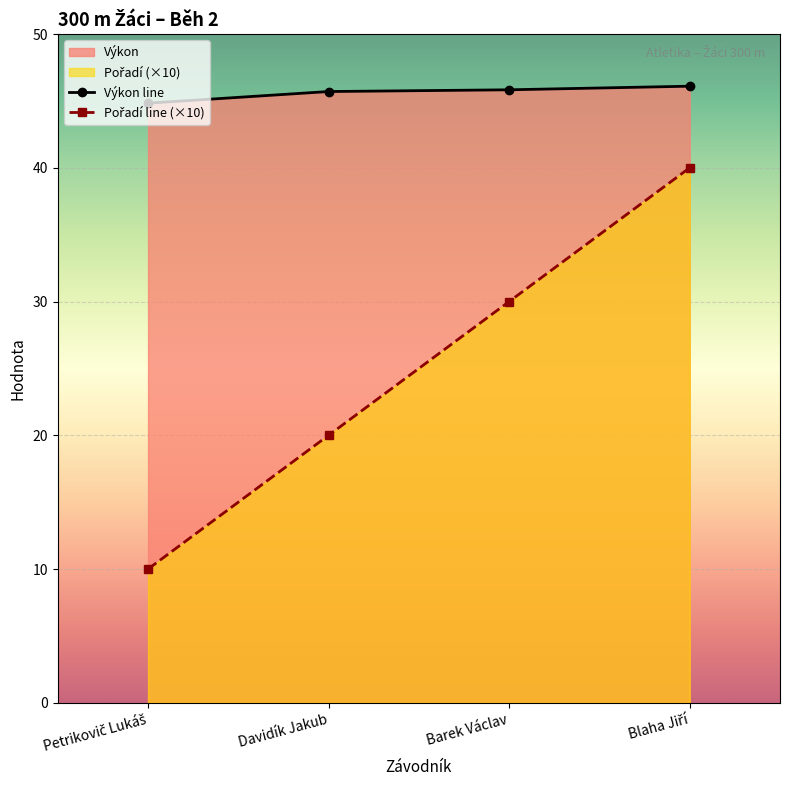

What is the label of the 2nd point from the right?

Barek Václav